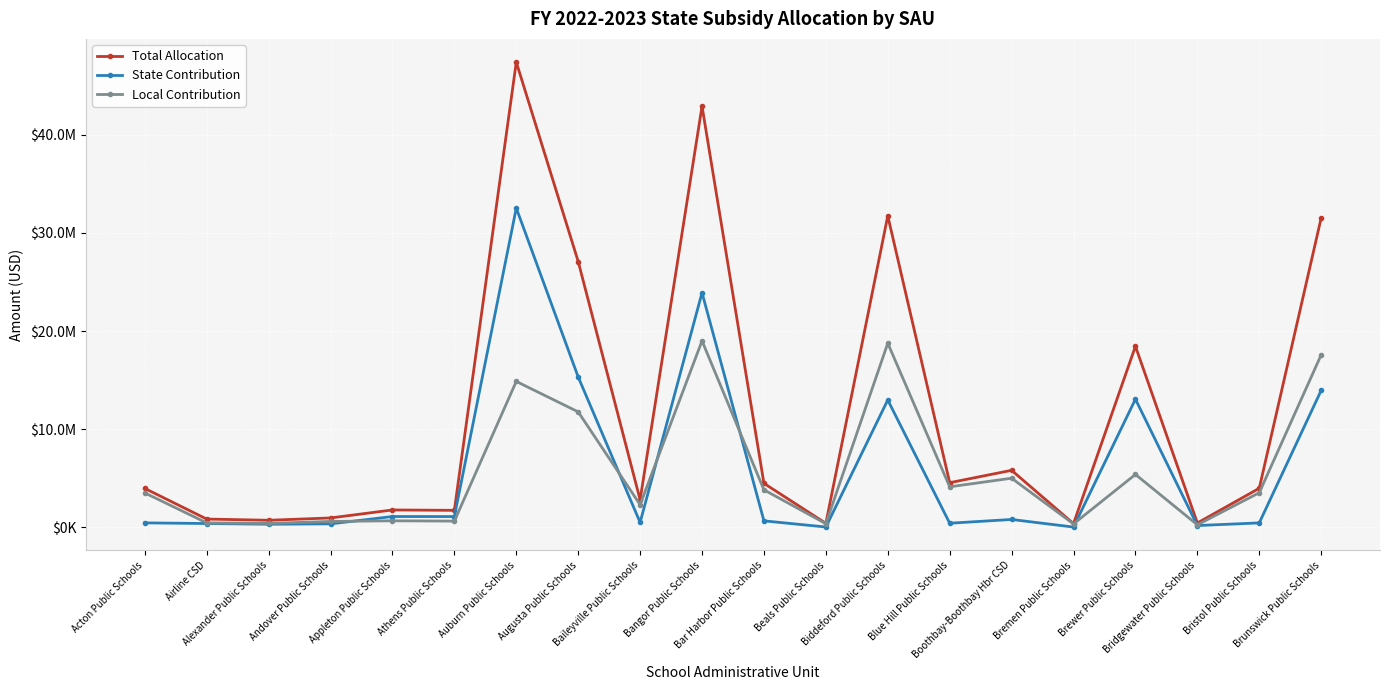

Reading left to right, extract all data points from this chart.

Total Allocation: Acton Public Schools=3965241.2	Airline CSD=845007.6	Alexander Public Schools=720452.2	Andover Public Schools=958344.0	Appleton Public Schools=1771637.3	Athens Public Schools=1732961.0	Auburn Public Schools=47395714.1	Augusta Public Schools=27083361.6	Baileyville Public Schools=2808760.3	Bangor Public Schools=42905929.9	Bar Harbor Public Schools=4482614.8	Beals Public Schools=408576.0	Biddeford Public Schools=31736062.8	Blue Hill Public Schools=4549235.7	Boothbay-Boothbay Hbr CSD=5810159.8	Bremen Public Schools=379626.8	Brewer Public Schools=18449472.2	Bridgewater Public Schools=442227.5	Bristol Public Schools=3979956.1	Brunswick Public Schools=31525309.0
State Contribution: Acton Public Schools=456983.8	Airline CSD=390324.8	Alexander Public Schools=317645.5	Andover Public Schools=356027.3	Appleton Public Schools=1103758.0	Athens Public Schools=1097037.7	Auburn Public Schools=32528195.8	Augusta Public Schools=15319726.6	Baileyville Public Schools=500905.3	Bangor Public Schools=23905264.9	Bar Harbor Public Schools=661274.3	Beals Public Schools=34887.2	Biddeford Public Schools=12974549.5	Blue Hill Public Schools=420214.0	Boothbay-Boothbay Hbr CSD=802918.5	Bremen Public Schools=28797.4	Brewer Public Schools=13059980.5	Bridgewater Public Schools=183195.8	Bristol Public Schools=452454.3	Brunswick Public Schools=13952099.0
Local Contribution: Acton Public Schools=3508257.4	Airline CSD=454682.8	Alexander Public Schools=402806.7	Andover Public Schools=602316.7	Appleton Public Schools=667879.3	Athens Public Schools=635923.3	Auburn Public Schools=14867518.3	Augusta Public Schools=11763635.0	Baileyville Public Schools=2307855.0	Bangor Public Schools=19000665.0	Bar Harbor Public Schools=3821340.5	Beals Public Schools=373688.8	Biddeford Public Schools=18761513.3	Blue Hill Public Schools=4129021.7	Boothbay-Boothbay Hbr CSD=5007241.3	Bremen Public Schools=350829.5	Brewer Public Schools=5389491.7	Bridgewater Public Schools=259031.7	Bristol Public Schools=3527501.8	Brunswick Public Schools=17573210.0